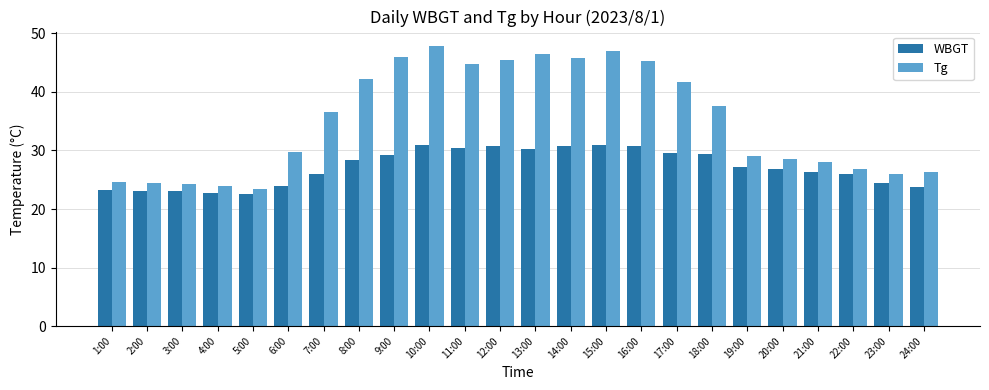

What is the average value of the Tg series?

35.1